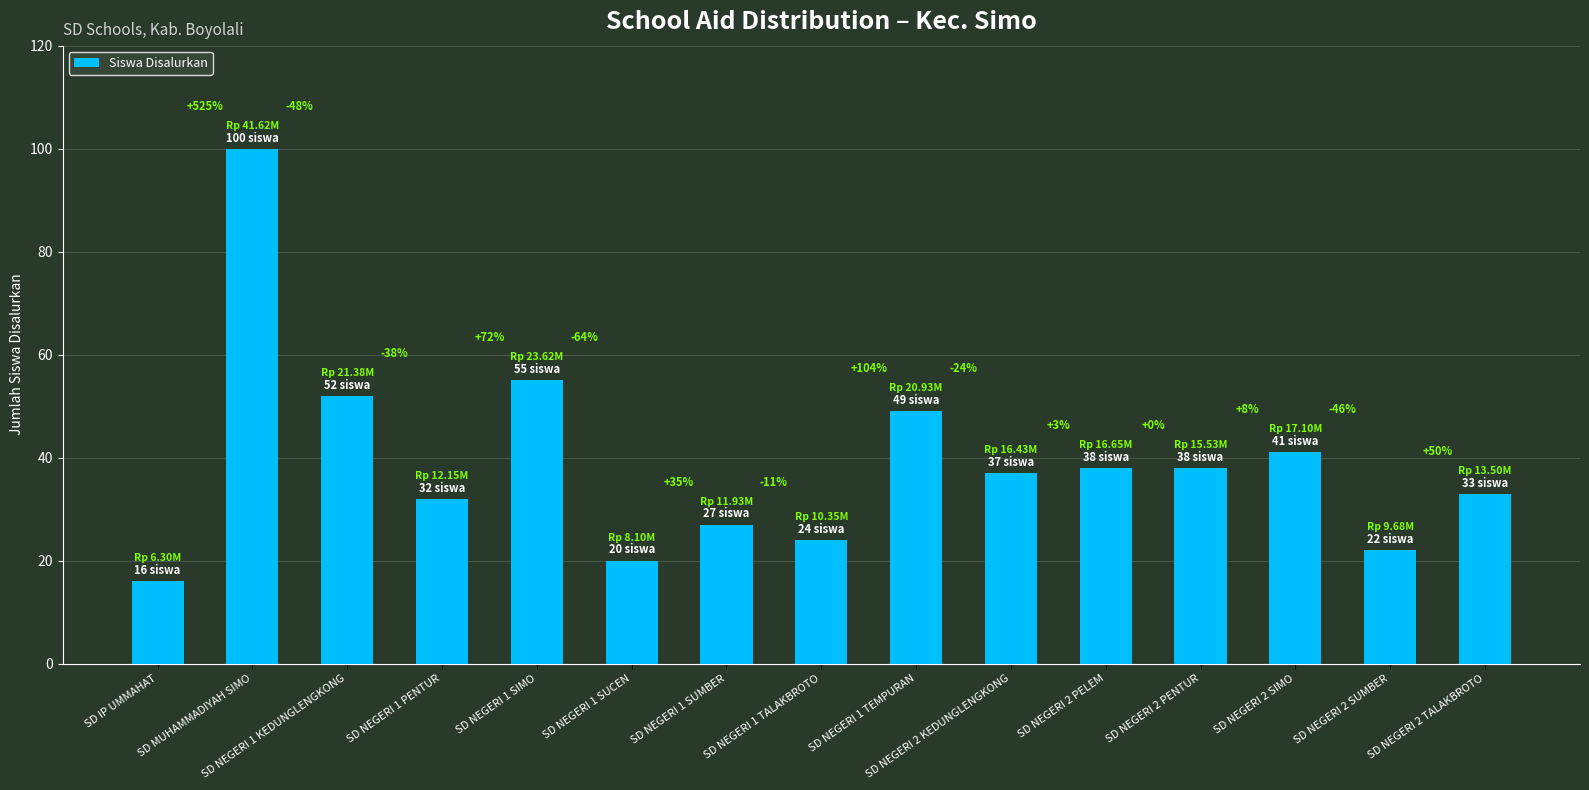

Does the chart contain any negative values?

No